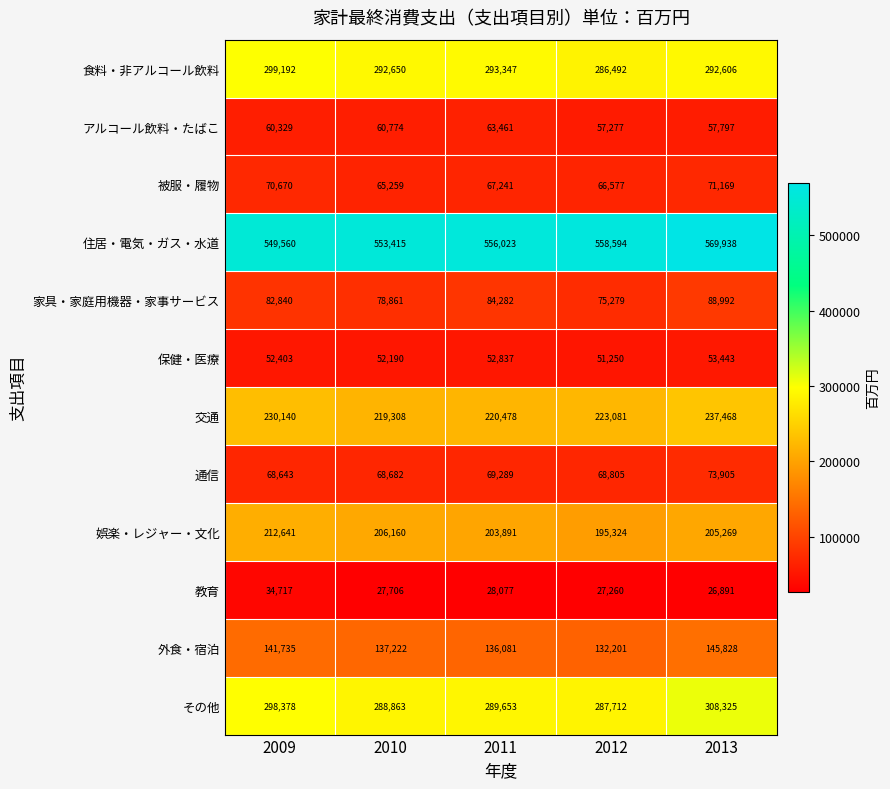

At which category is the sum across all series the highest?

2013